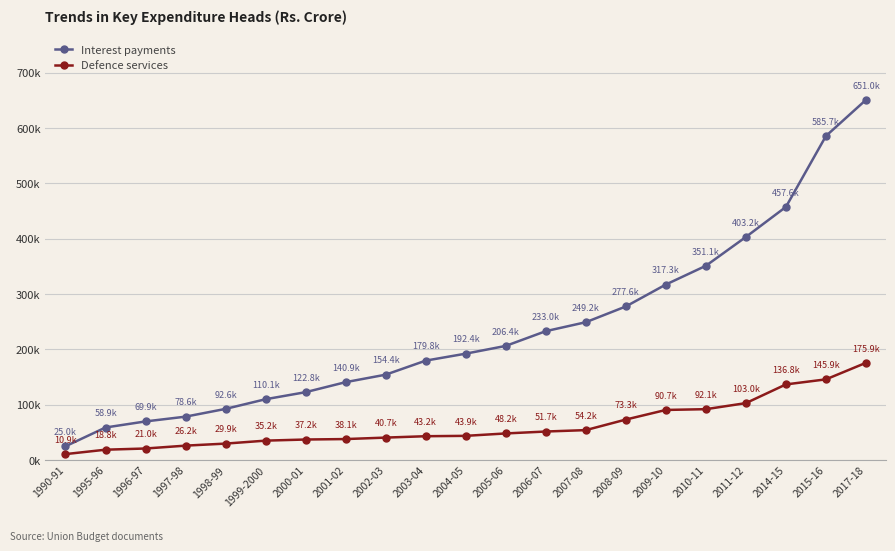

Reading right to left, what are all the values shown in this chart?

Interest payments: 2017-18=650972.0	2015-16=585714.0	2014-15=457550.0	2011-12=403235.0	2010-11=351145.1	2009-10=317286.8	2008-09=277637.5	2007-08=249195.2	2006-07=233019.7	2005-06=206390.3	2004-05=192367.3	2003-04=179788.8	2002-03=154398.5	2001-02=140889.9	2000-01=122791.8	1999-2000=110050.7	1998-99=92592.0	1997-98=78551.4	1996-97=69931.0	1995-96=58944.5	1990-91=25006.0
Defence services: 2017-18=175861.0	2015-16=145937.0	2014-15=136807.0	2011-12=103010.9	2010-11=92060.7	2009-10=90668.7	2008-09=73304.8	2007-08=54219.3	2006-07=51681.4	2005-06=48211.1	2004-05=43862.1	2003-04=43203.2	2002-03=40709.0	2001-02=38058.8	2000-01=37238.0	1999-2000=35215.9	1998-99=29861.6	1997-98=26174.6	1996-97=20996.7	1995-96=18841.2	1990-91=10874.1